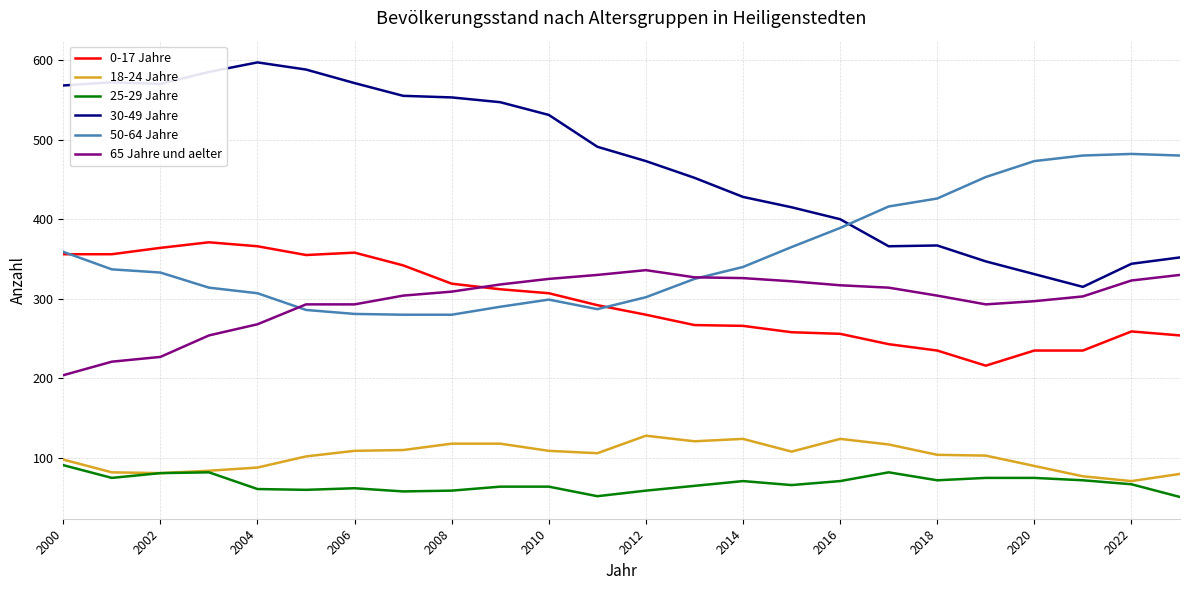

Which series has the largest total across all categories?

30-49 Jahre